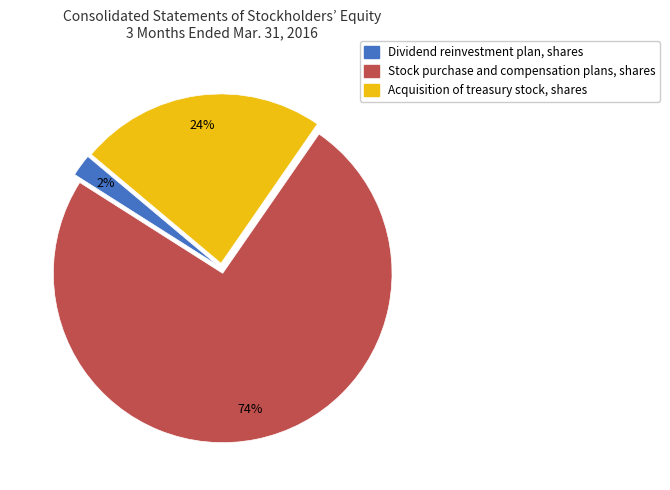

Is the sum of Stock purchase and compensation plans, shares and Acquisition of treasury stock, shares greater than half?

Yes